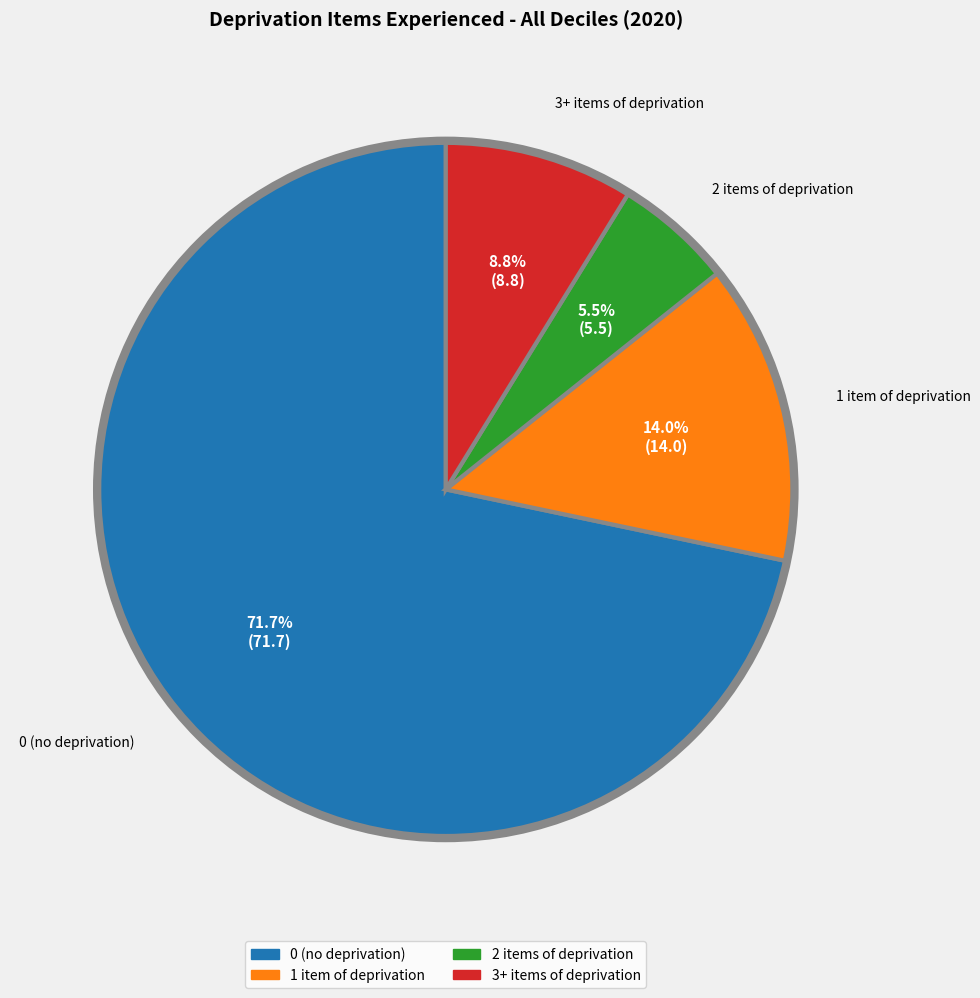

What is the majority slice?

0 (no deprivation)